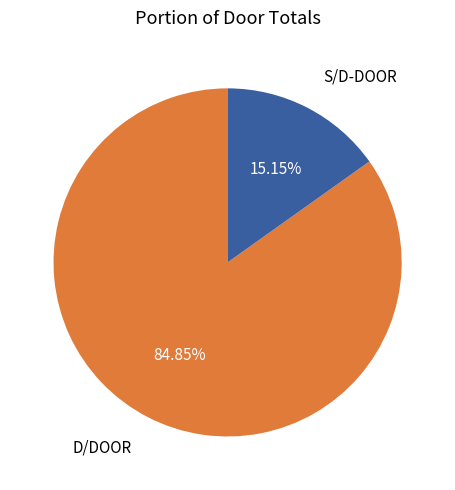

What is the smallest slice in the pie chart?

S/D-DOOR